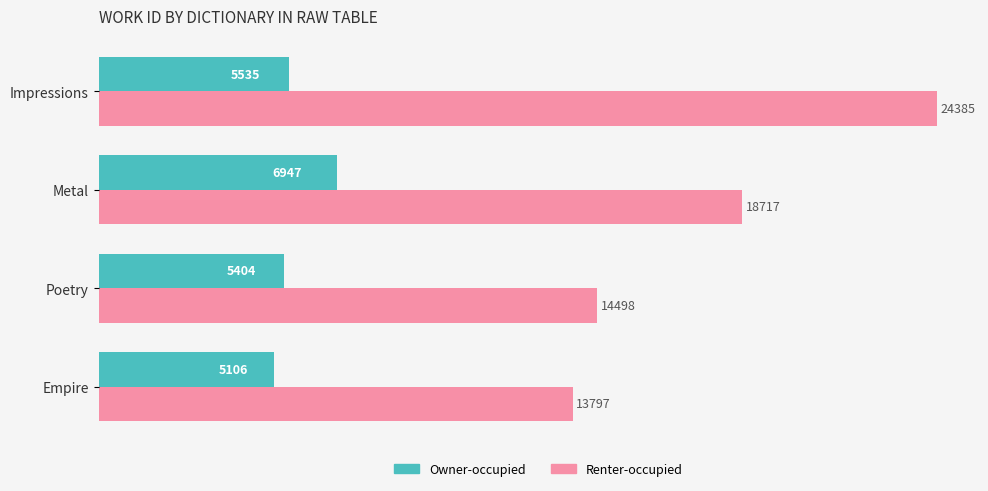

Rank the series at Empire from highest to lowest value.

Renter-occupied, Owner-occupied